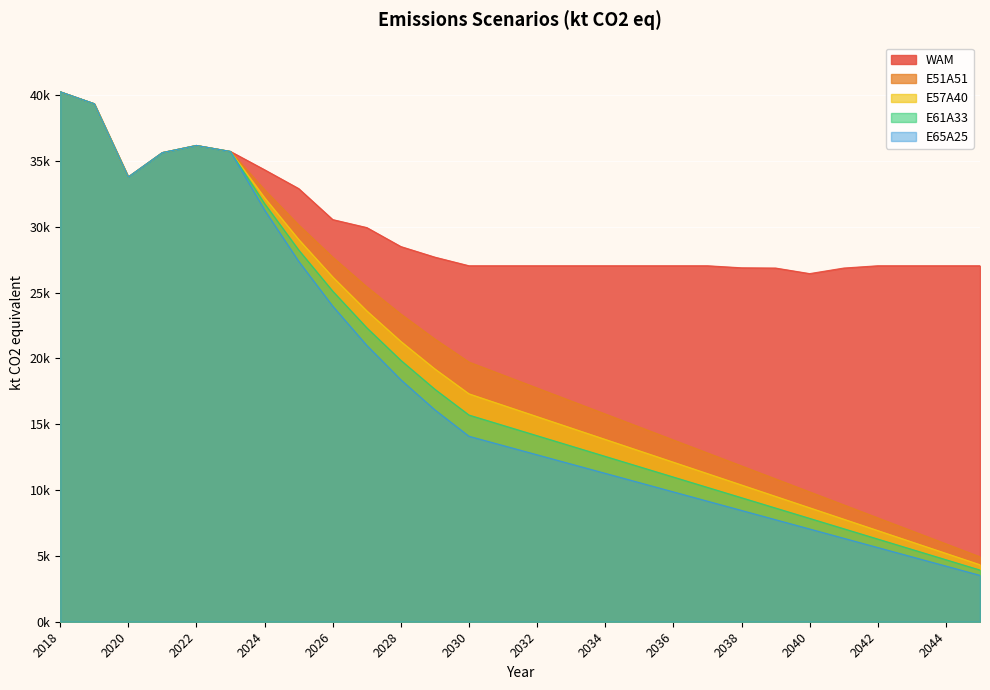

How many categories are shown in the chart?

28